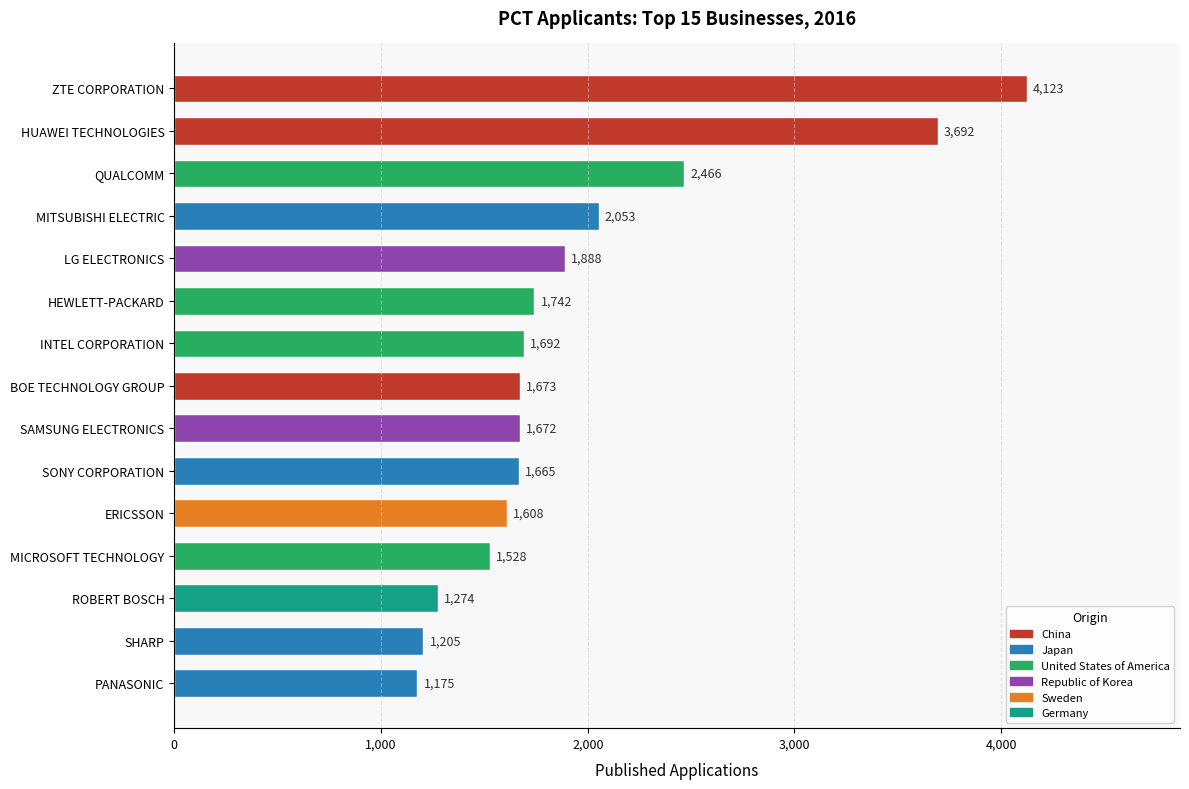

What is the smallest value displayed?

1175